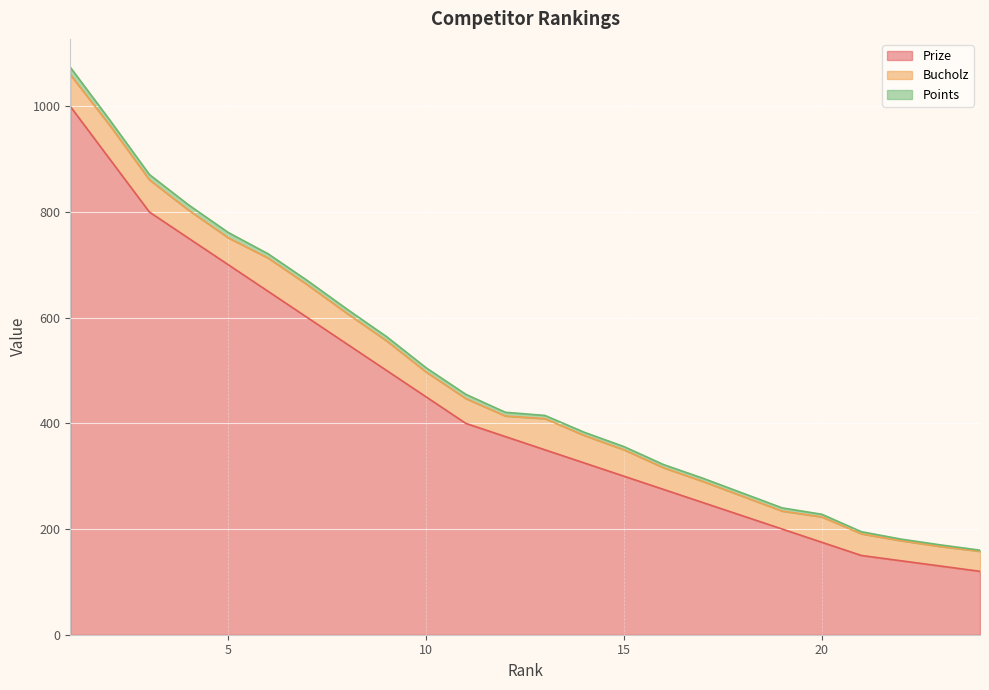

Count the number of categories in the chart.

24